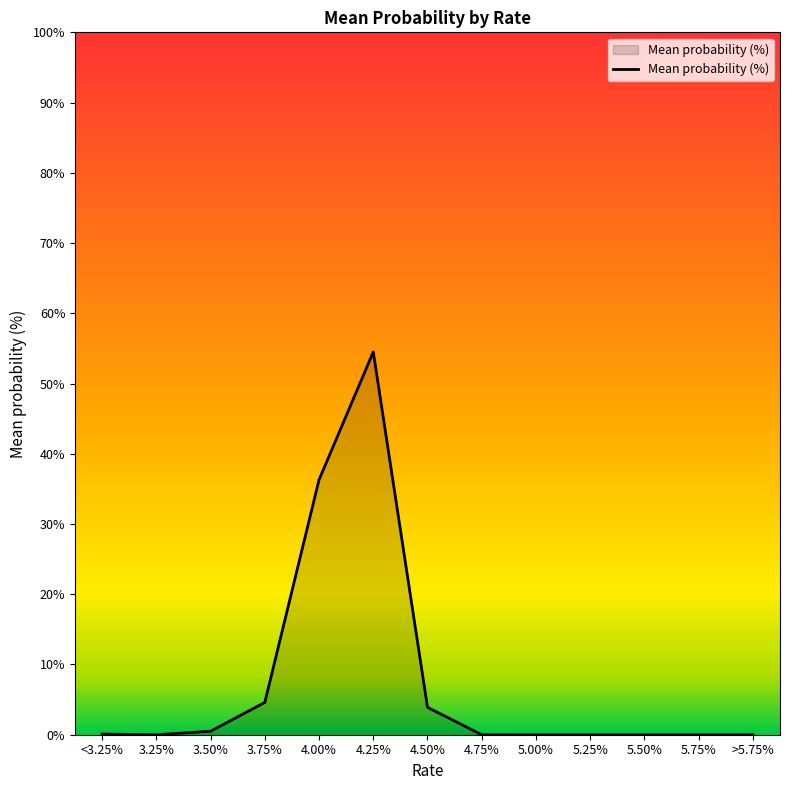

What is the change in value from 4.25% to 4.50%?

-50.6